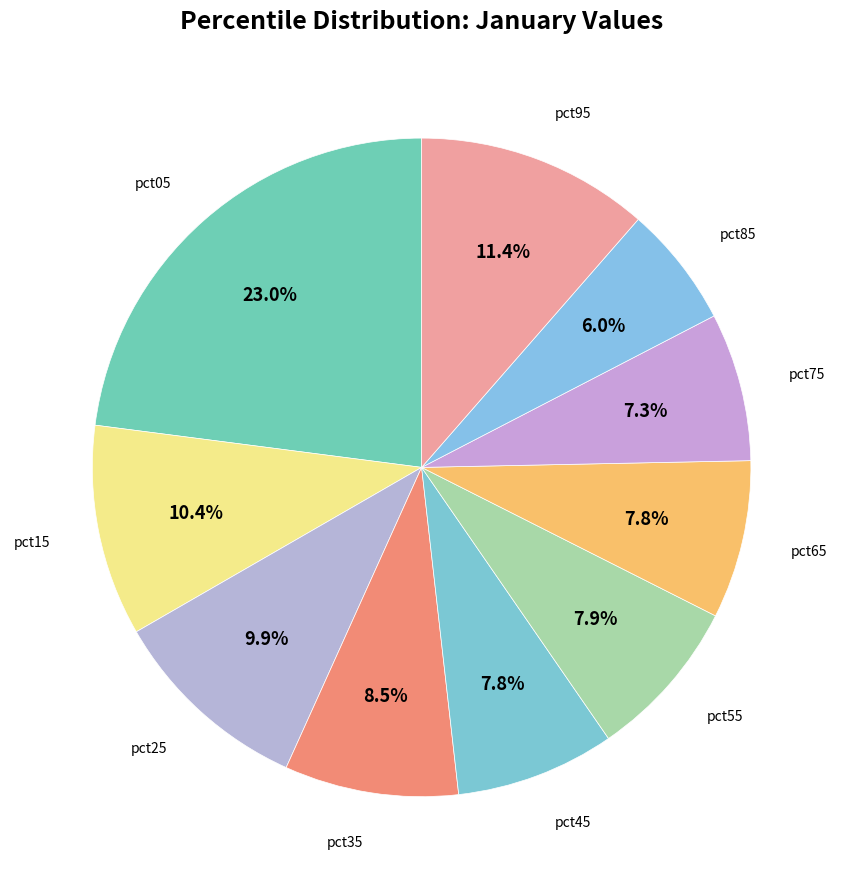

Count the number of slices in the pie.

10